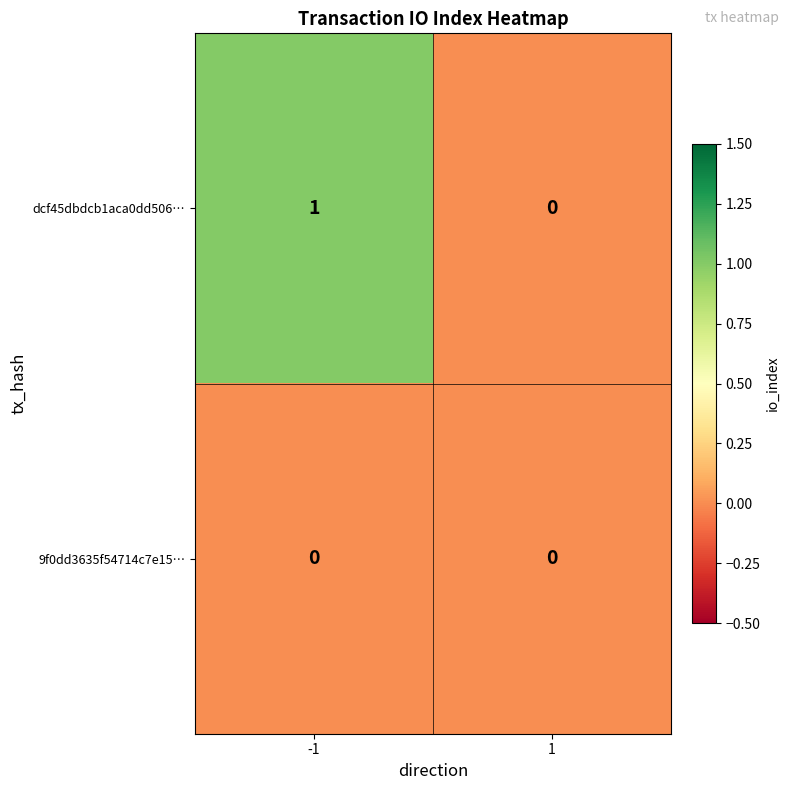

Which series has the widest spread of values?

dcf45dbdcb1aca0dd506…